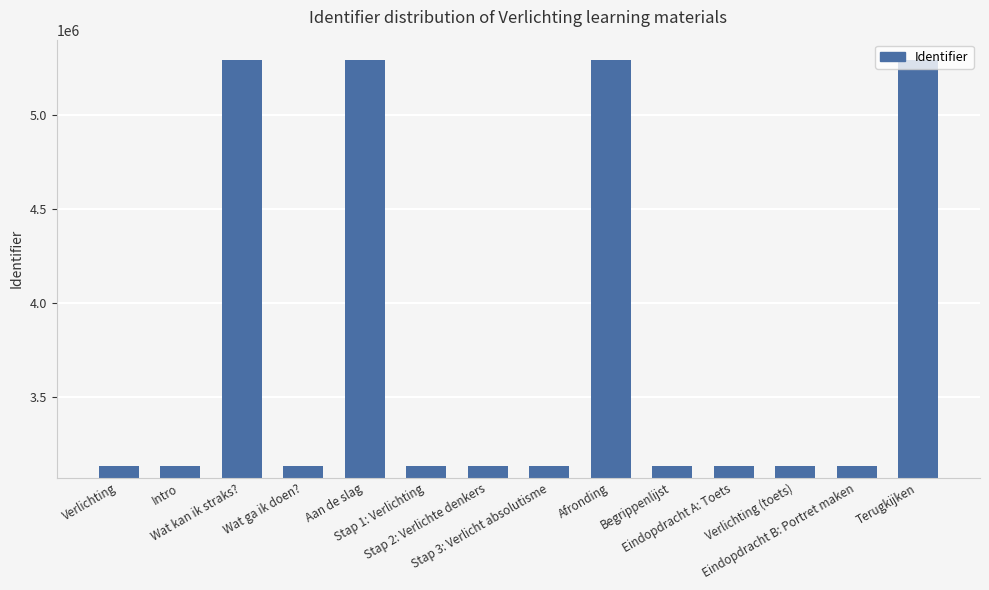

What is the sum of all values?

52531301